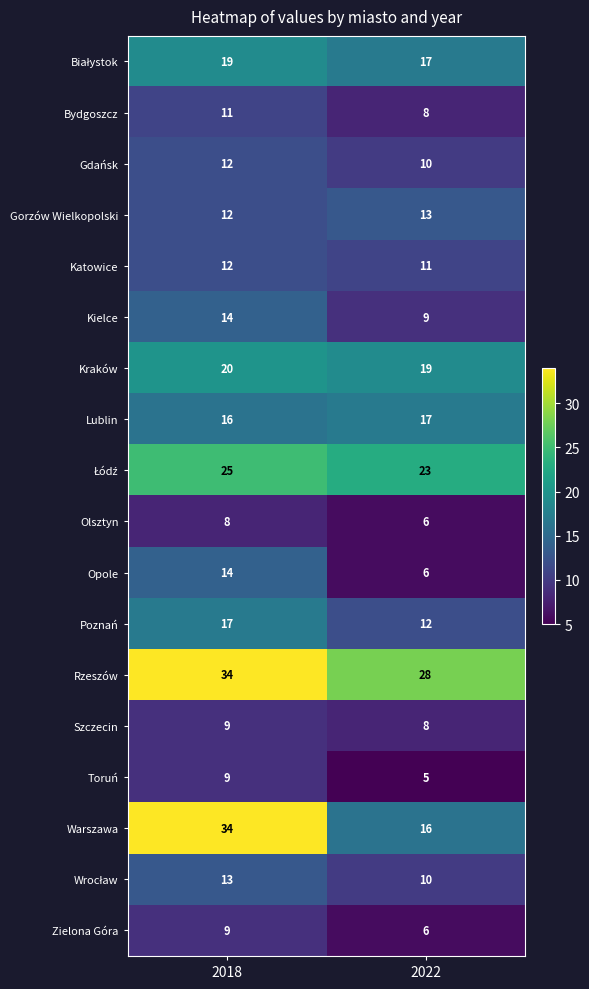

At which category does the chart reach its peak across all series?

2018